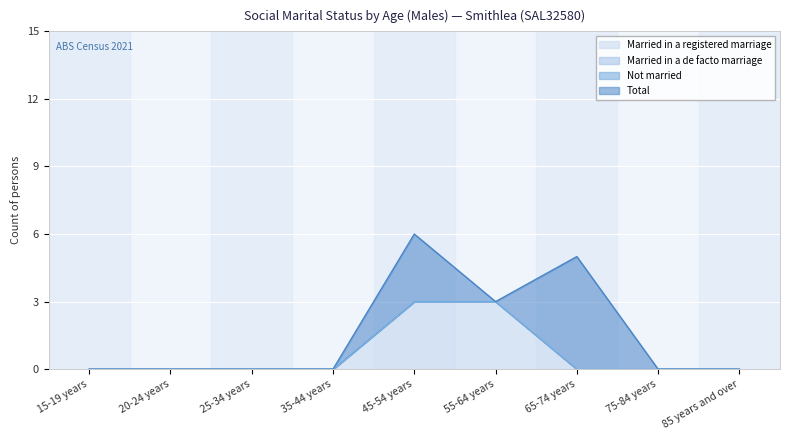

What is the value of the Married in a registered marriage point at the 6th from the left?

3